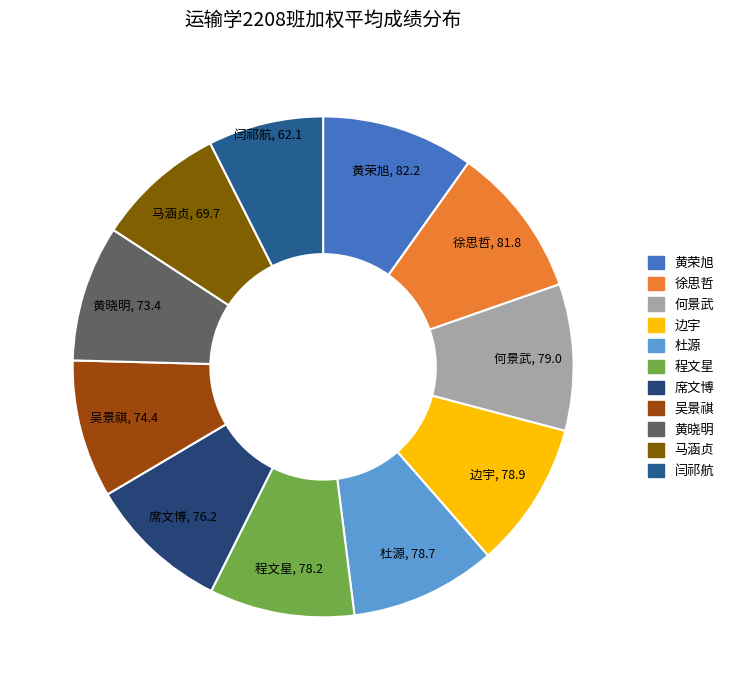

Is there any slice that represents more than half of the pie?

No